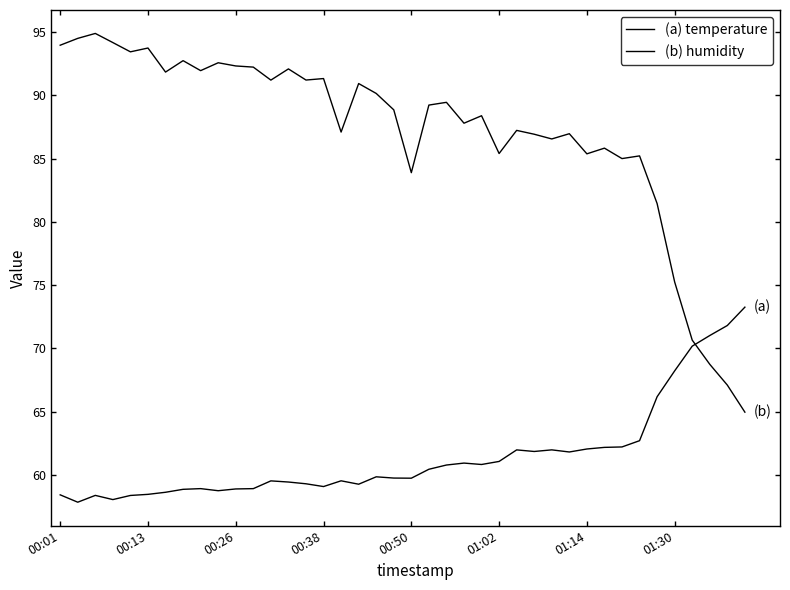

Which series has the largest range (max minus min)?

(b) humidity